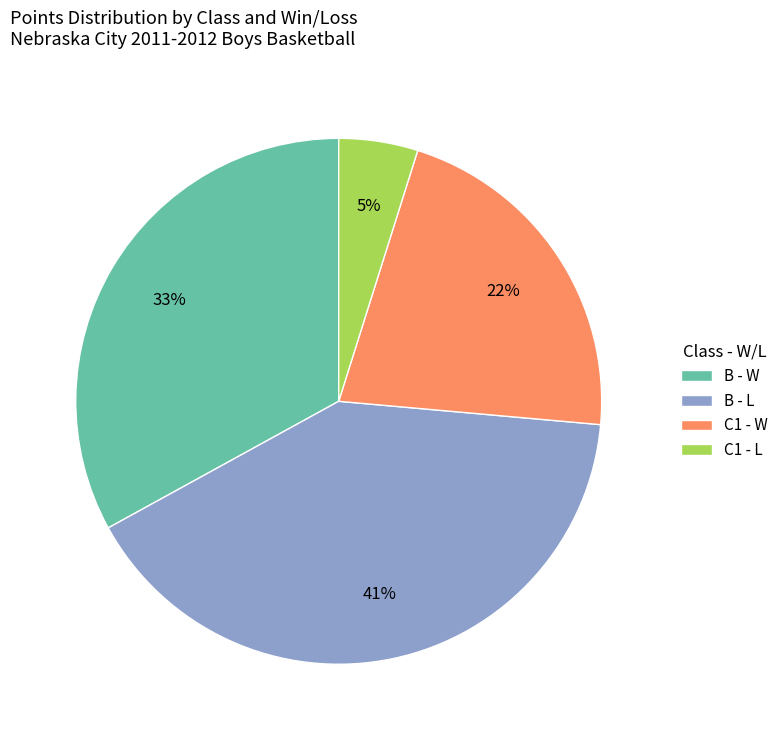

Approximately how many times larger is the value at B - L compared to B - W?

1.2